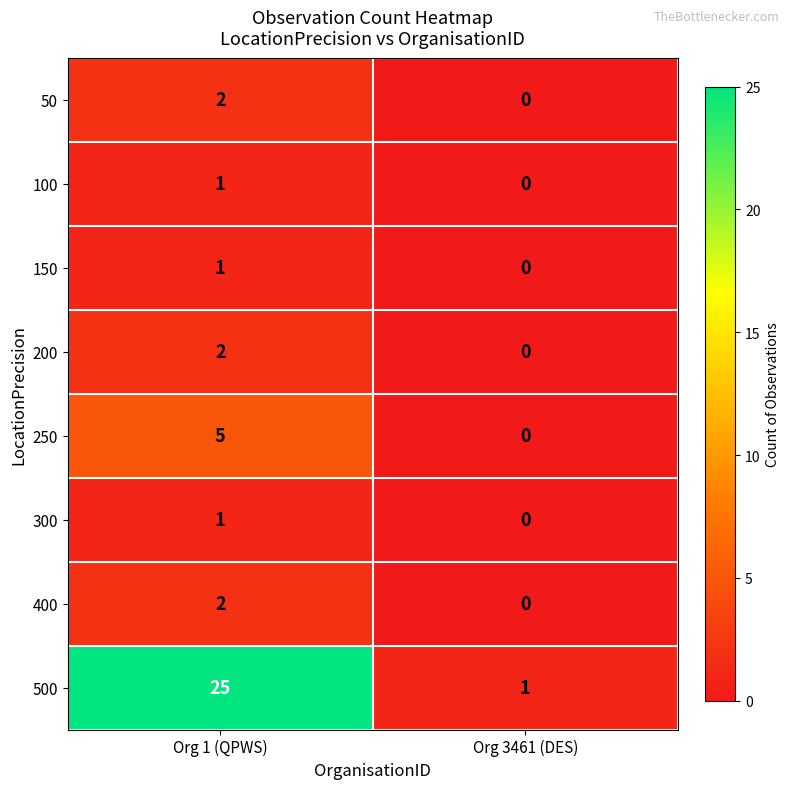

List the labels in order of 200 value, largest first.

Org 1 (QPWS), Org 3461 (DES)